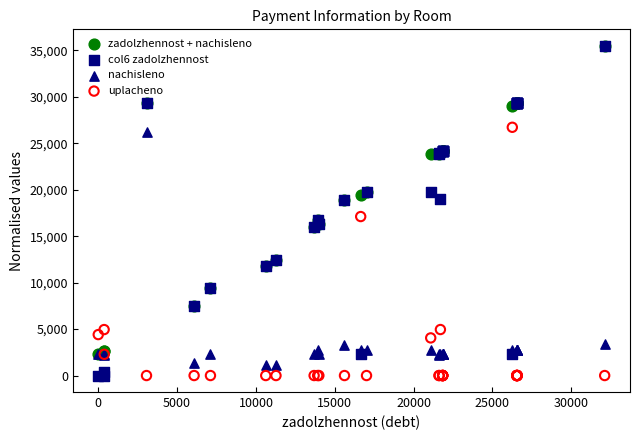

Across all series, what Y value is closest to 17740?

17107.7